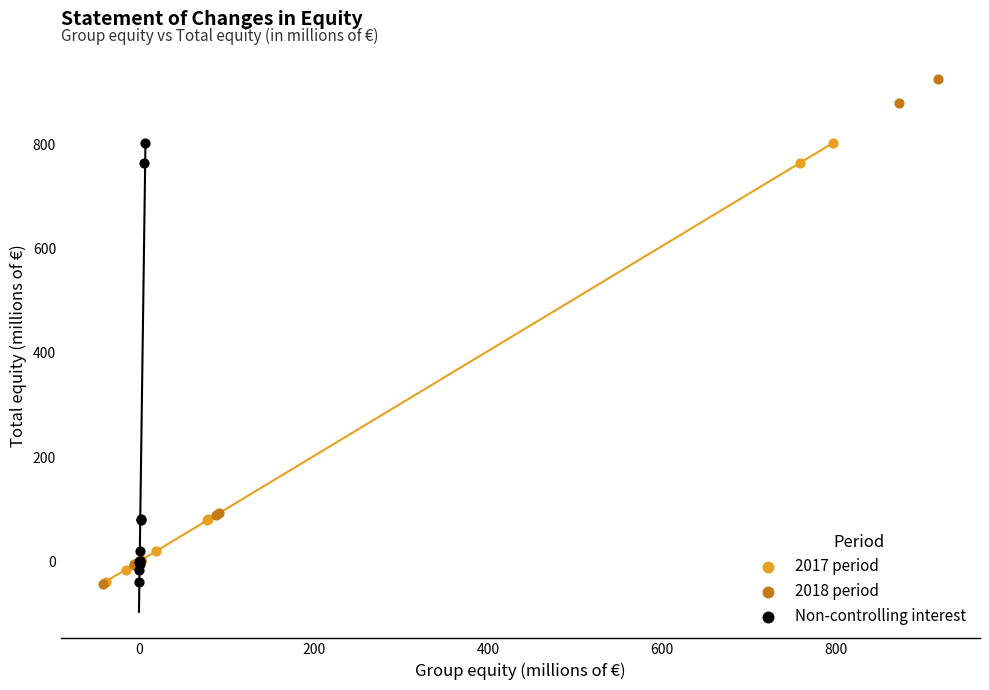

Which series contains the highest Y value?

2018 period